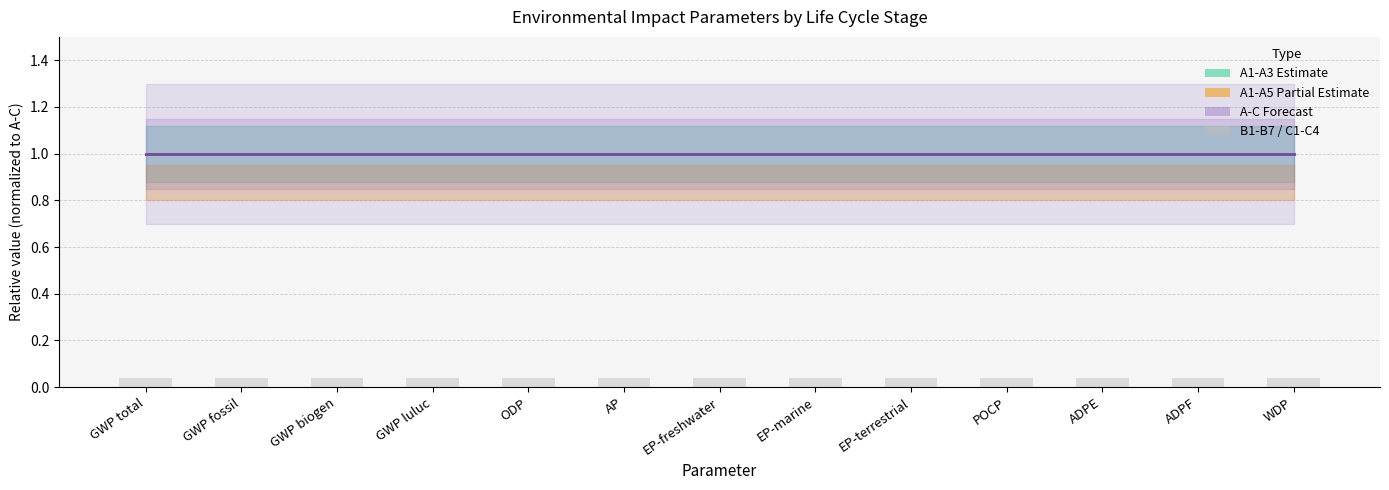

True or false: A1-A3 has a value of 1.0 at ODP.

True